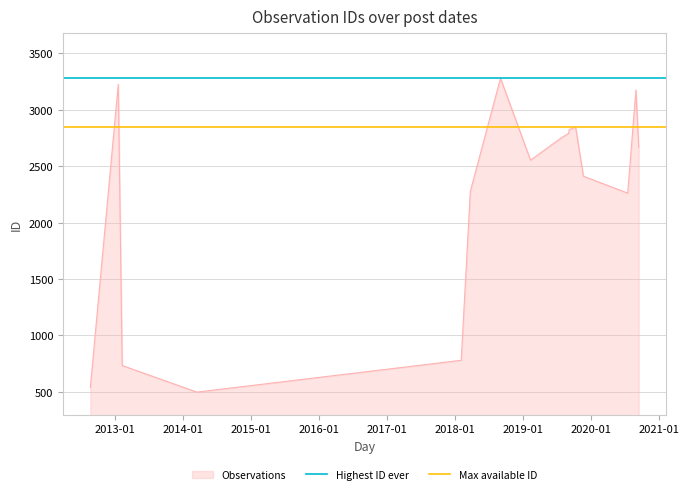

How many lines are shown in the chart?

2